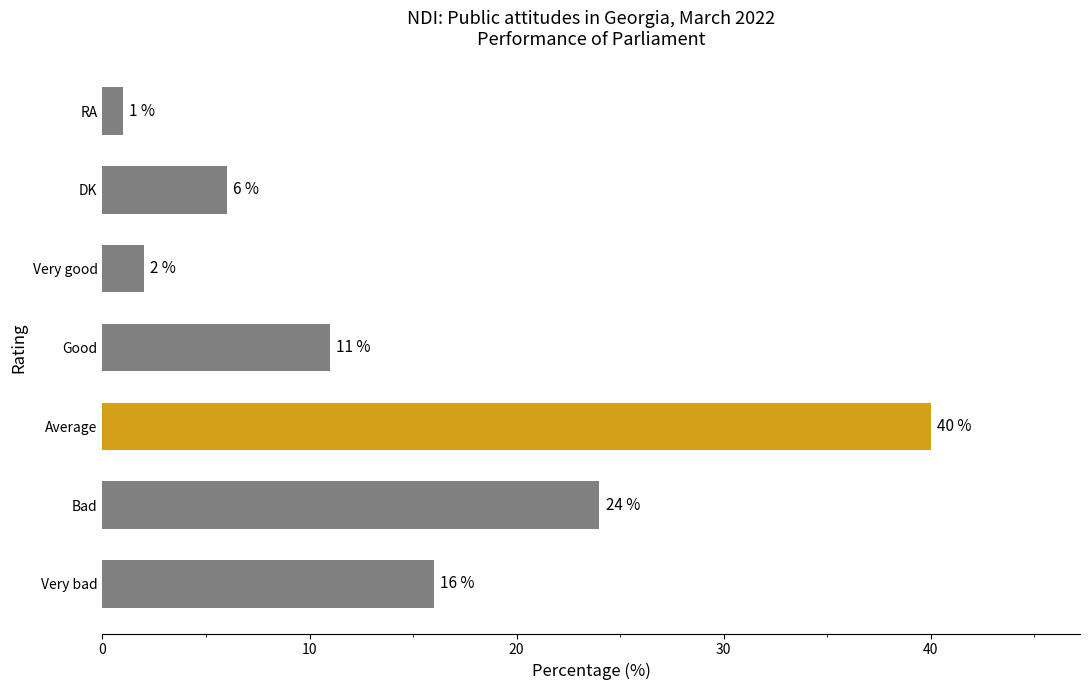

What is the ratio of the value at DK to the value at Very bad?

0.4